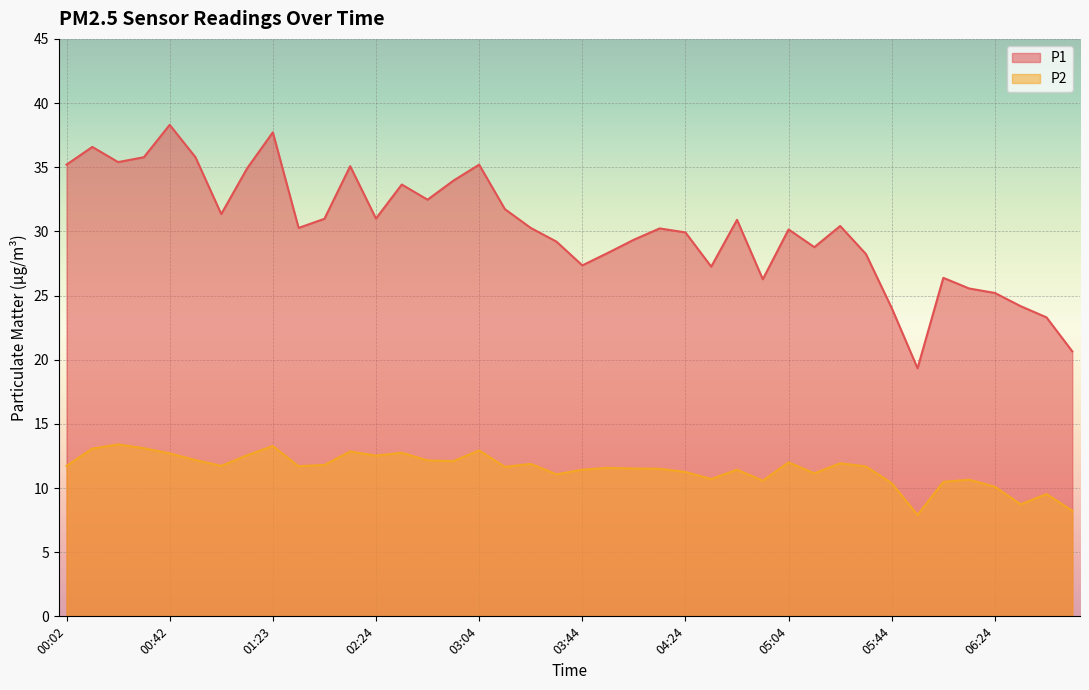

Reading left to right, extract all data points from this chart.

P1: 00:02=35.2	00:12=36.6	00:22=35.4	00:32=35.8	00:42=38.3	00:52=35.8	01:02=31.4	01:12=34.9	01:23=37.7	01:33=30.3	01:53=31.0	02:13=35.1	02:24=31.0	02:34=33.6	02:44=32.5	02:54=34.0	03:04=35.2	03:14=31.7	03:24=30.3	03:34=29.2	03:44=27.4	03:54=28.3	04:04=29.4	04:14=30.2	04:24=29.9	04:34=27.2	04:44=30.9	04:54=26.3	05:04=30.1	05:14=28.8	05:24=30.4	05:34=28.2	05:44=24.0	05:54=19.3	06:04=26.4	06:14=25.6	06:24=25.2	06:34=24.2	06:44=23.3	06:54=20.6
P2: 00:02=11.7	00:12=13.1	00:22=13.4	00:32=13.1	00:42=12.7	00:52=12.2	01:02=11.7	01:12=12.6	01:23=13.3	01:33=11.7	01:53=11.8	02:13=12.8	02:24=12.5	02:34=12.8	02:44=12.2	02:54=12.1	03:04=12.9	03:14=11.7	03:24=11.9	03:34=11.1	03:44=11.4	03:54=11.6	04:04=11.5	04:14=11.5	04:24=11.2	04:34=10.7	04:44=11.4	04:54=10.6	05:04=12.0	05:14=11.2	05:24=11.9	05:34=11.7	05:44=10.4	05:54=7.9	06:04=10.5	06:14=10.7	06:24=10.1	06:34=8.7	06:44=9.5	06:54=8.2